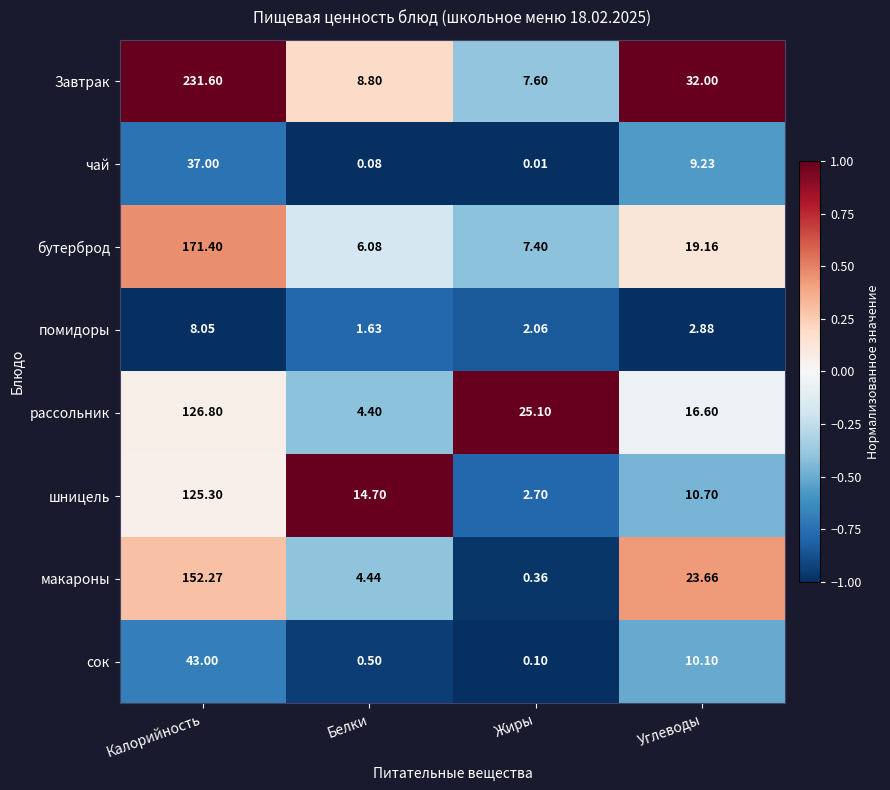

Which series has the widest spread of values?

Завтрак